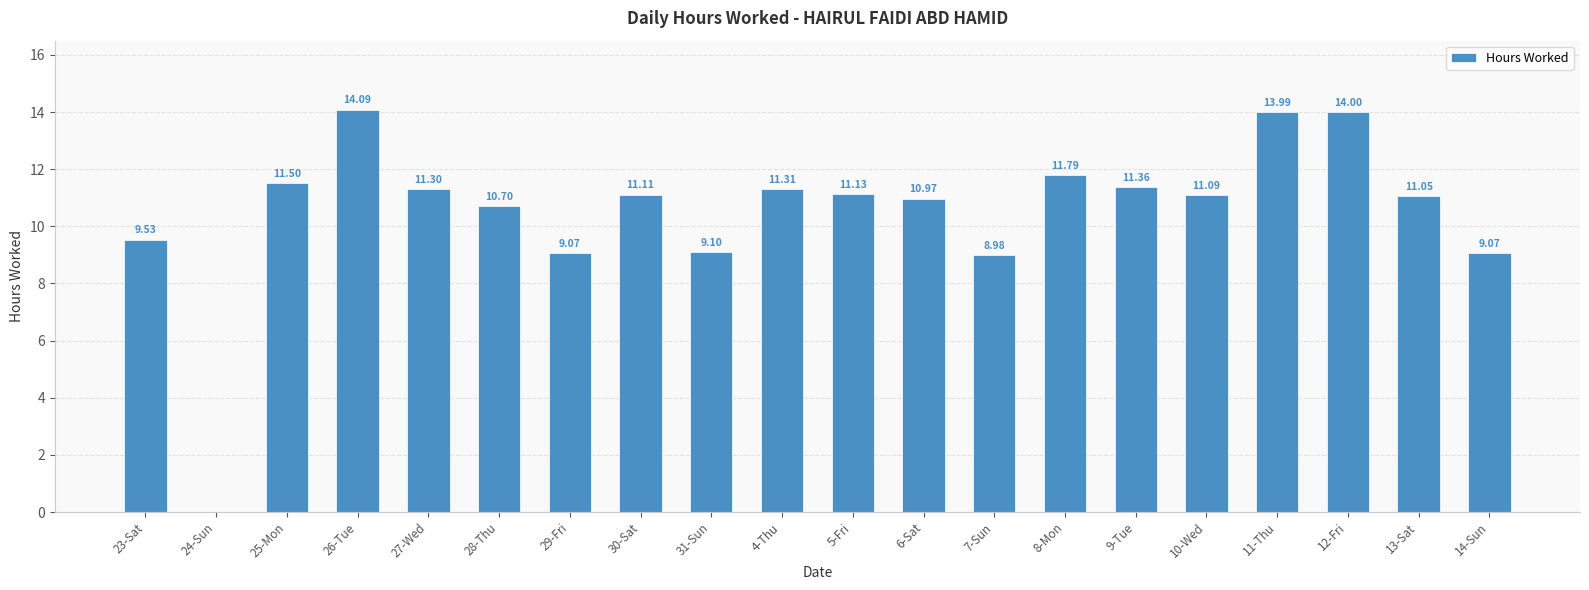

Where does the data first go above 11?

25-Mon